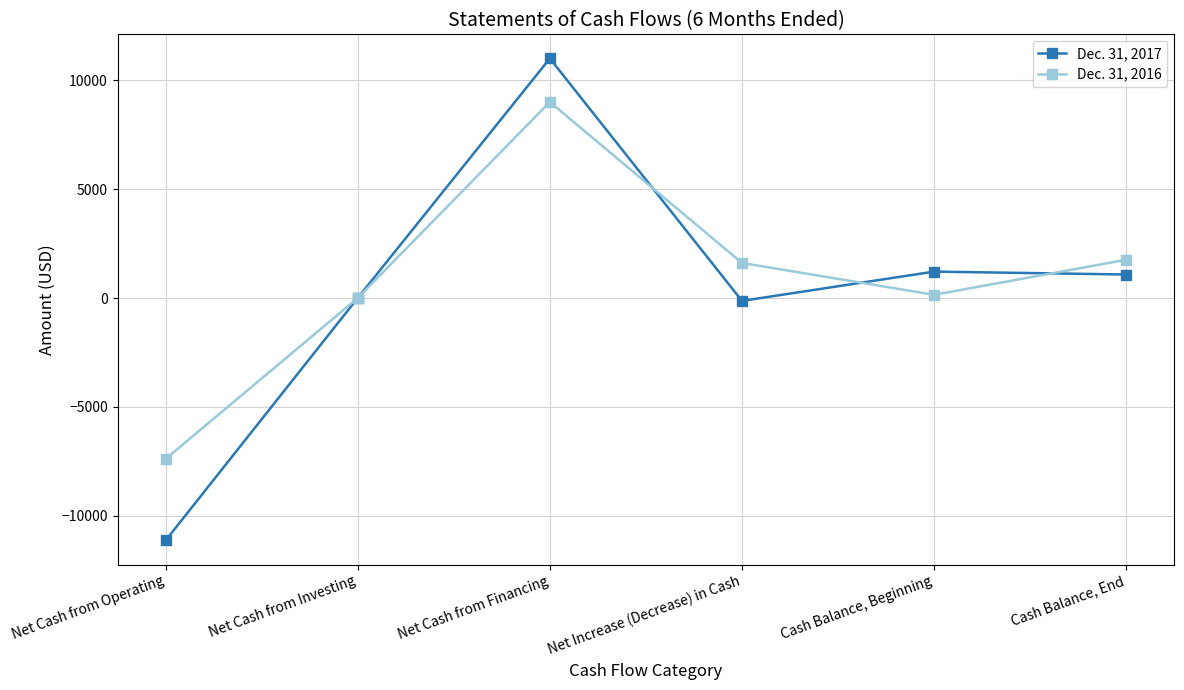

What is the sum of all Dec. 31, 2016 values?

5122